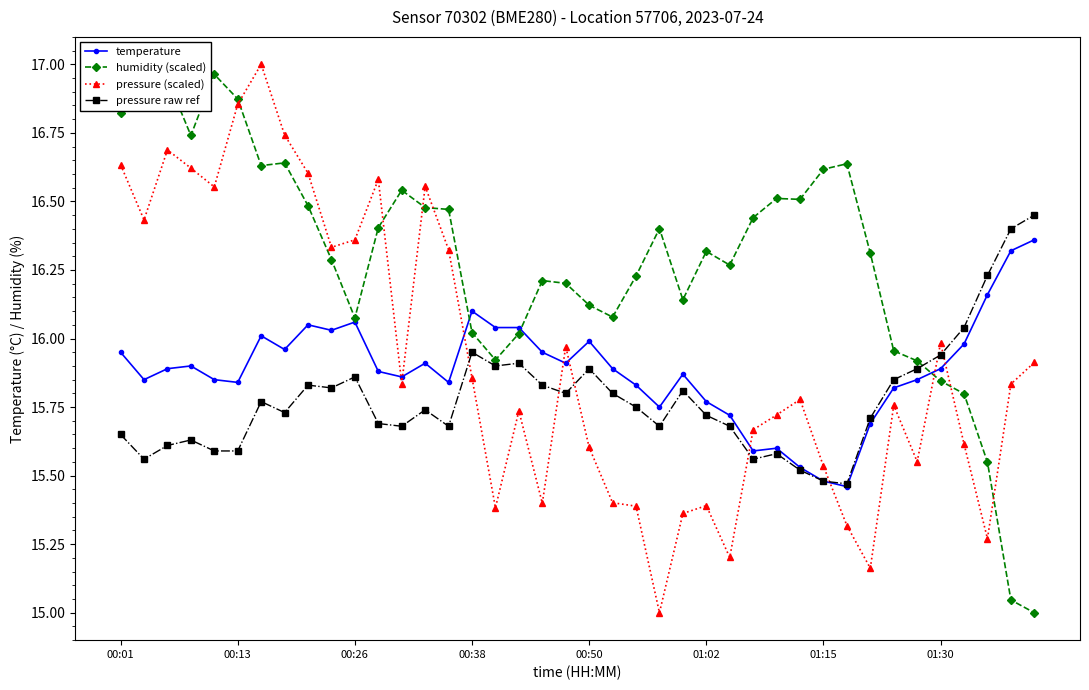

What is the sum of the humidity (scaled) values at 17 and 00:01?

32.8